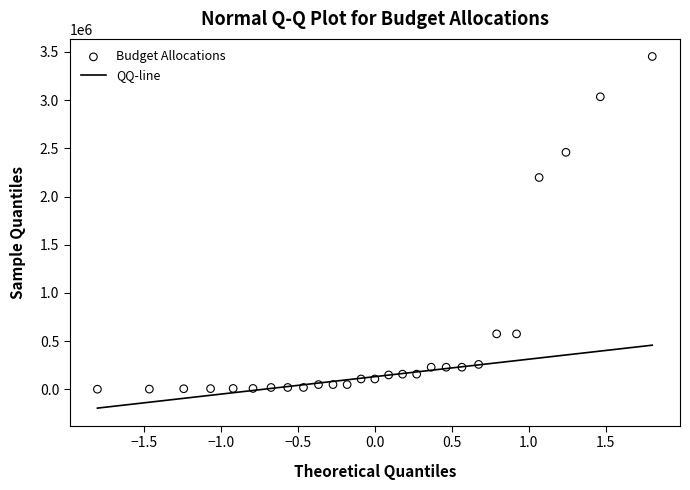

What is the range of X values (max minus min)?

3.6